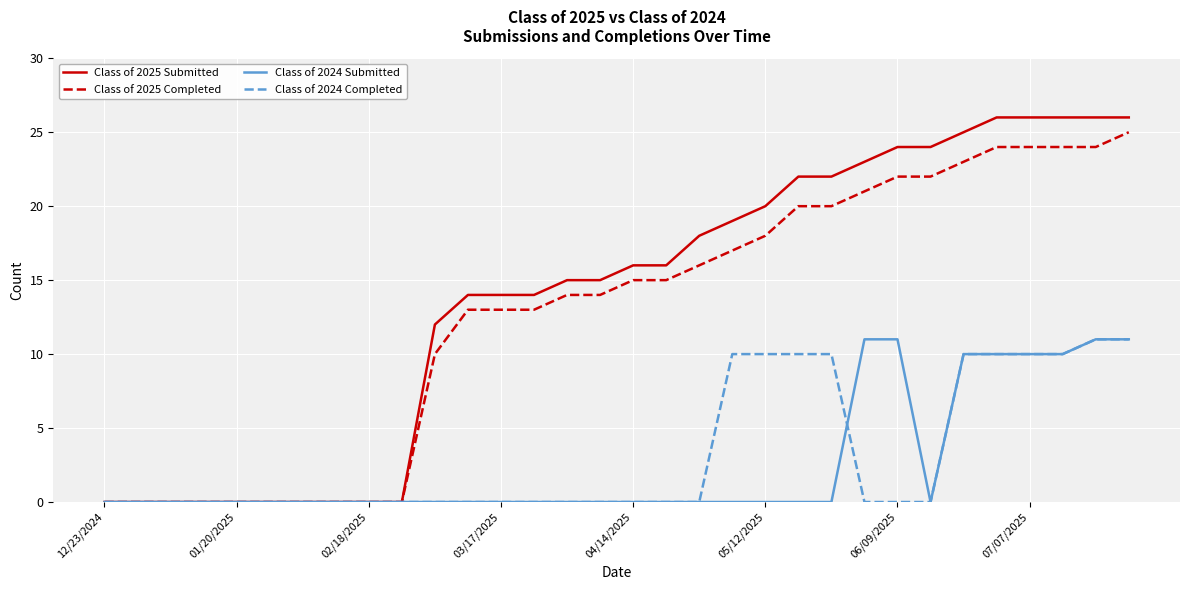

Which series has the largest total across all categories?

Class of 2025 Submitted